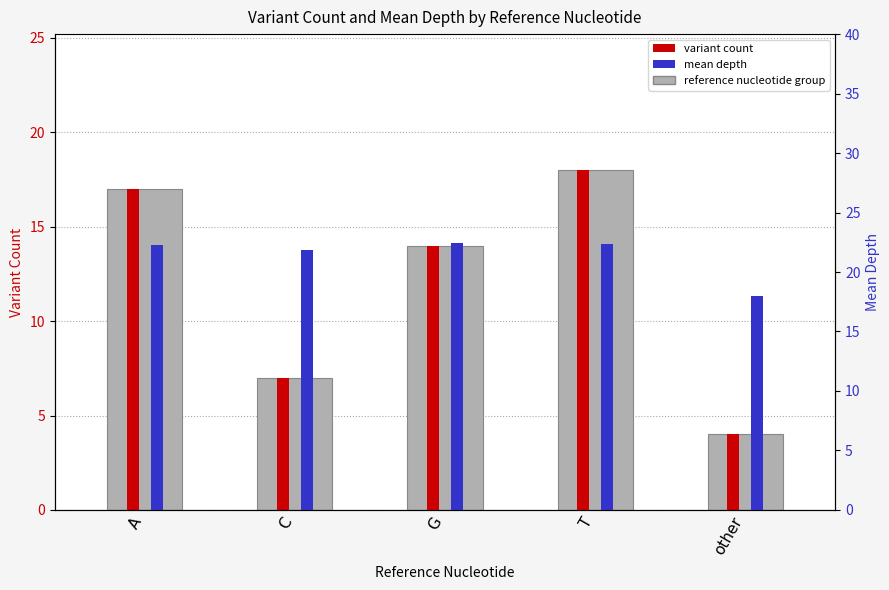

What is the greatest value displayed?

18